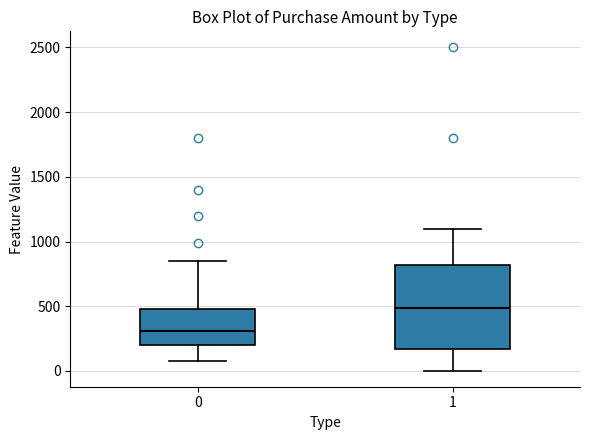

Reading left to right, read every box against the y-axis: the position of its median line, the range the box covers, and the ends of its whiskers. The values are not printed on the chart, so give them approximately, as read against the axis.

0: median 300, box 200 to 500, whiskers 100 to 850
1: median 500, box 150 to 800, whiskers 0 to 1100